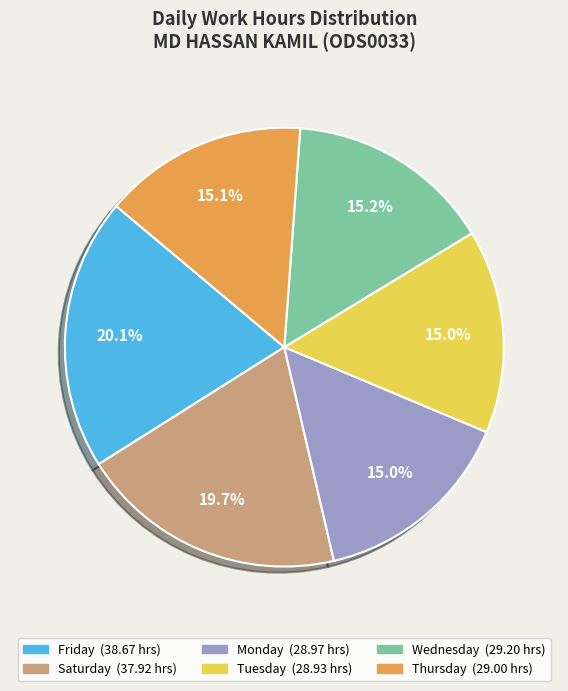

Is there any slice that represents more than half of the pie?

No